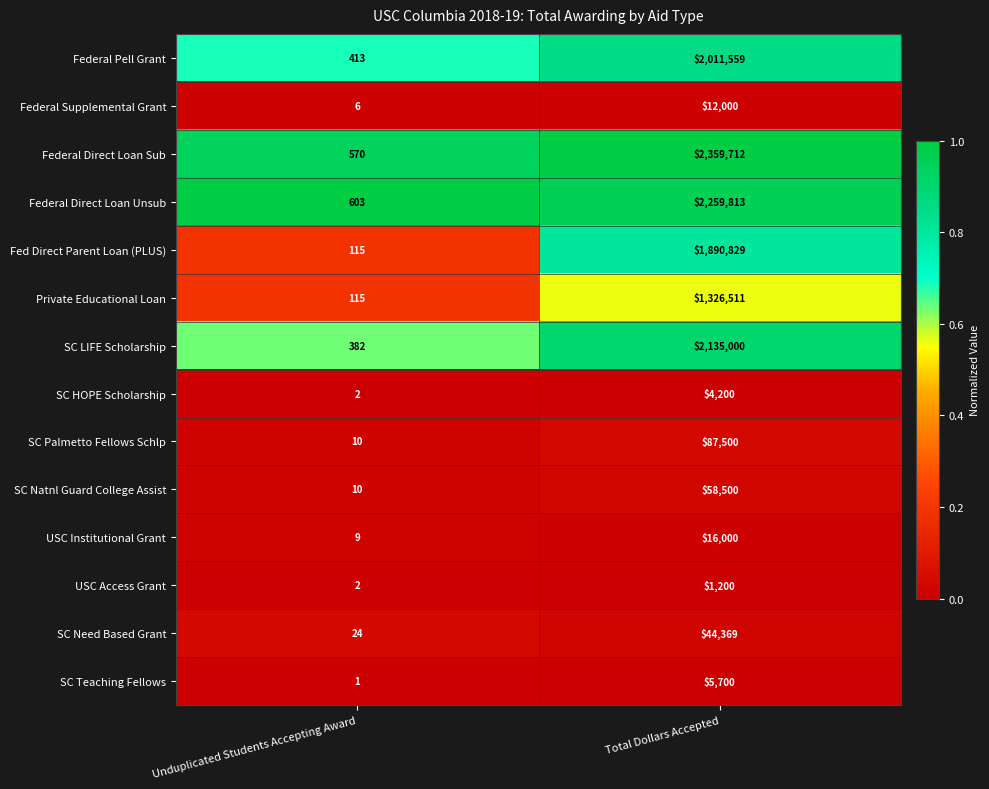

What is the sum of the SC Need Based Grant values at Total Dollars Accepted and Unduplicated Students Accepting Award?

44393